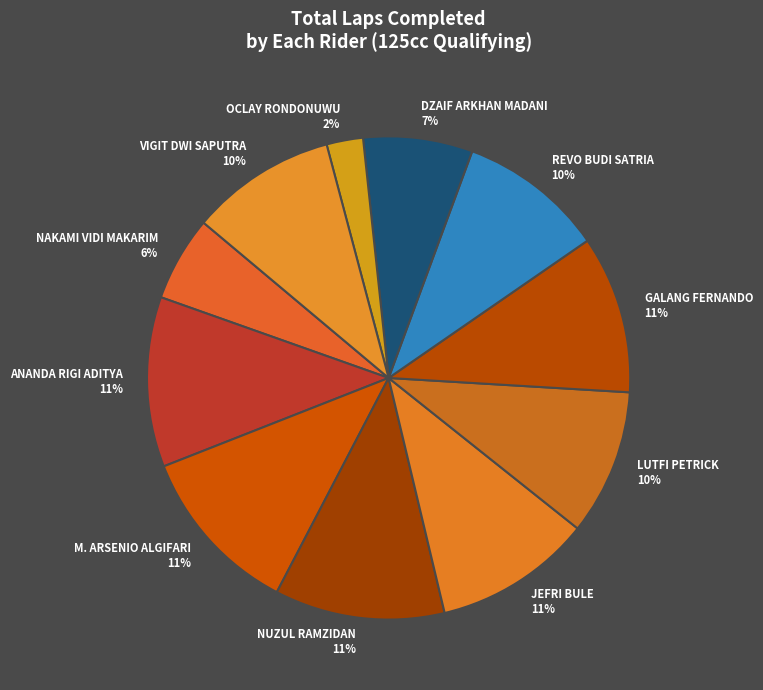

Does any single category account for the majority?

No